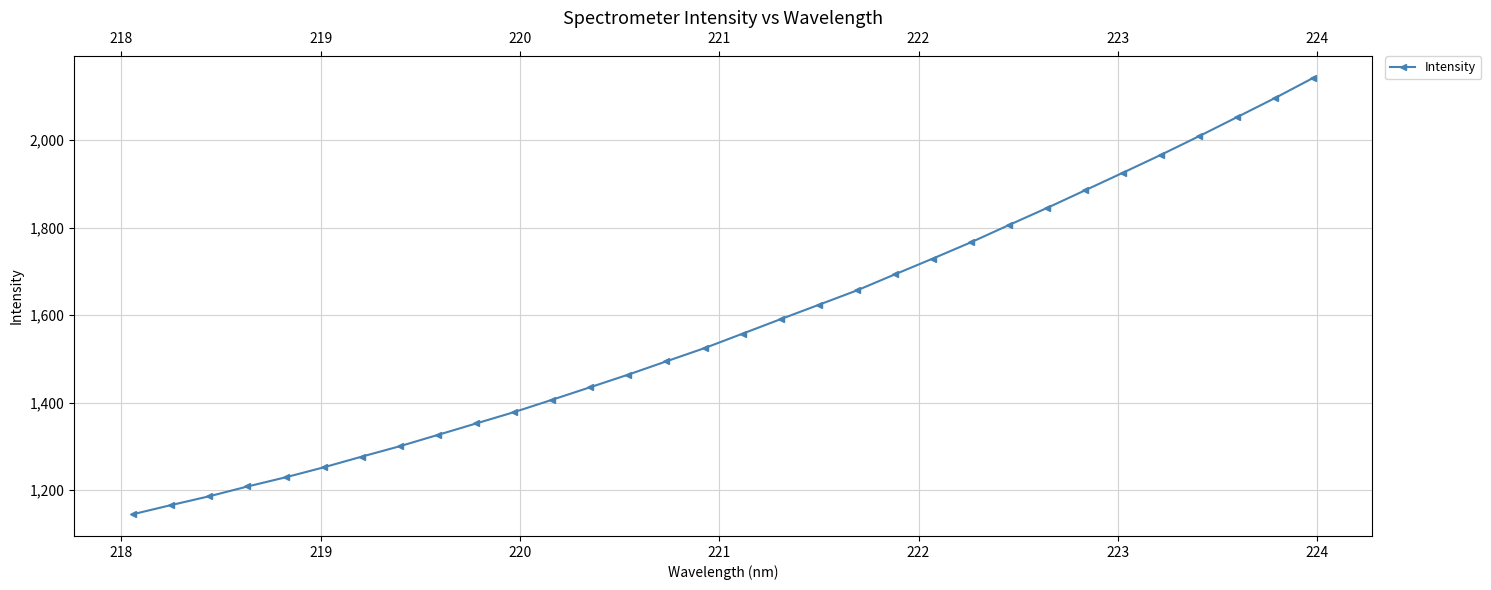

Is this an area chart (filled region under the line)?

No